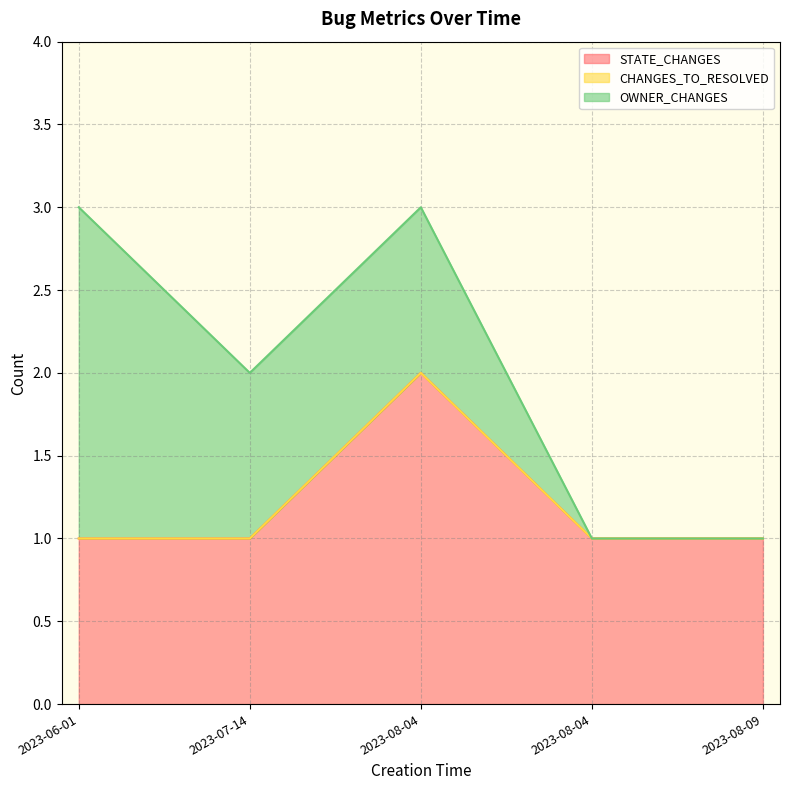

What is the difference between the STATE_CHANGES values at 2023-08-04 and 2023-07-14?

1